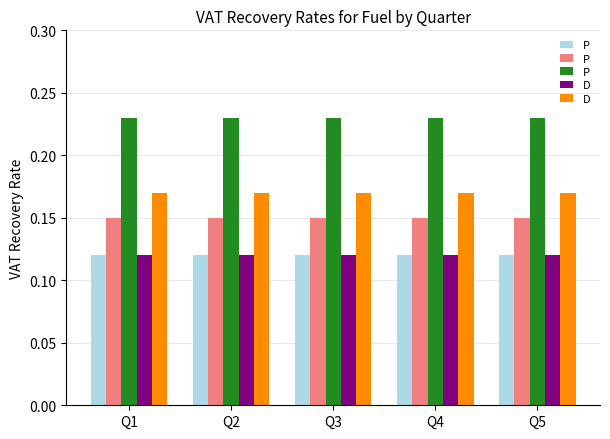

What is the total value across all series at Q2?

0.8